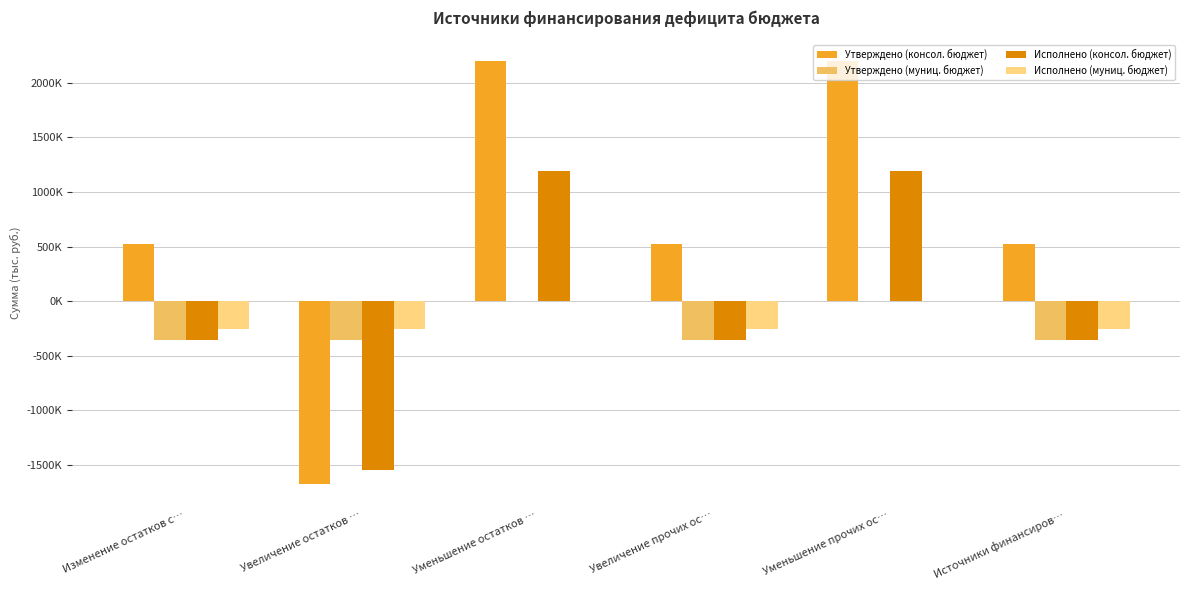

What are all the series names shown in the legend?

Утверждено (консол. бюджет), Утверждено (муниц. бюджет), Исполнено (консол. бюджет), Исполнено (муниц. бюджет)